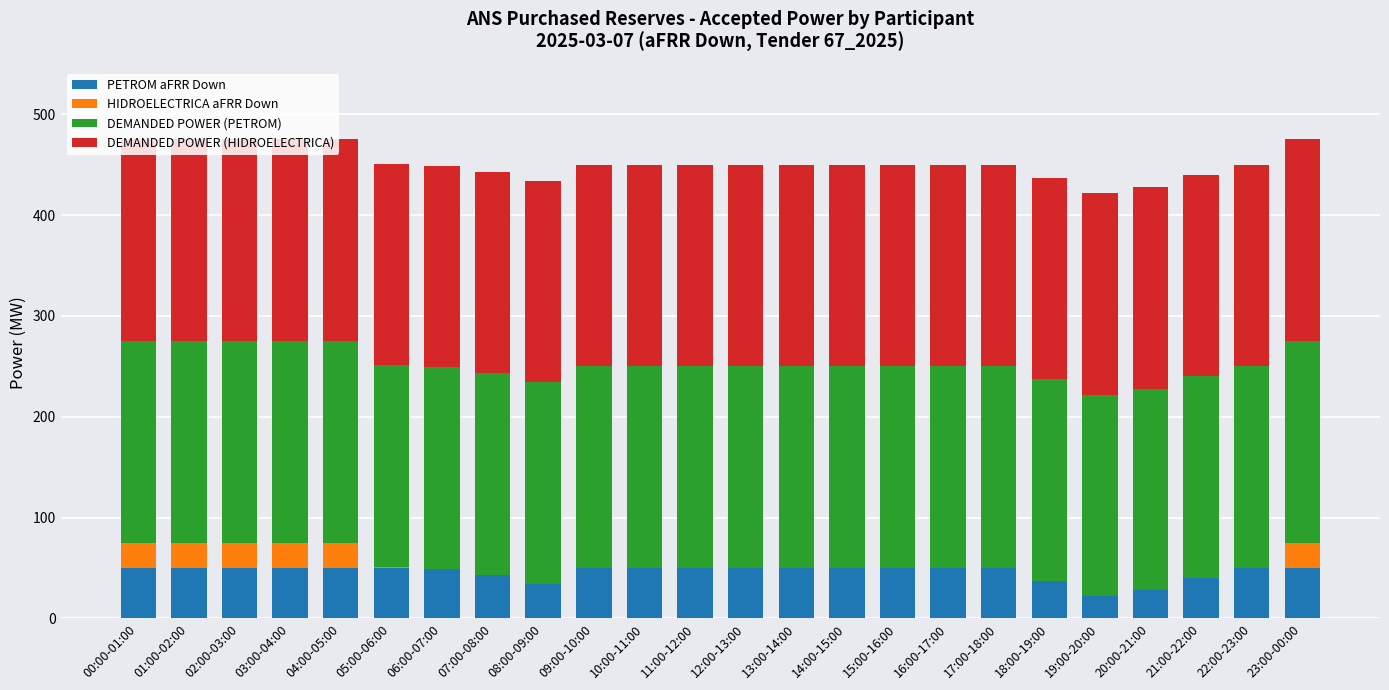

Is it true that PETROM aFRR Down equals 79 at 03:00-04:00?

False